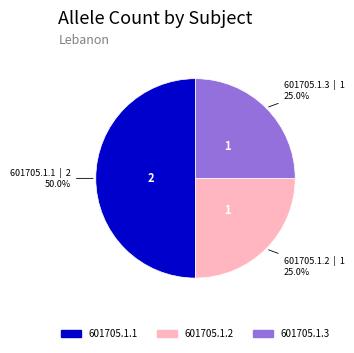

Between 601705.1.1 and 601705.1.2, which is larger?

601705.1.1